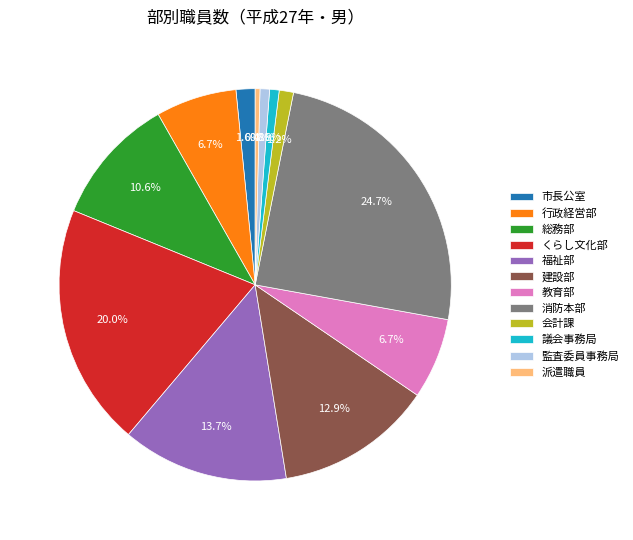

Does くらし文化部 account for over 50% of the chart?

No